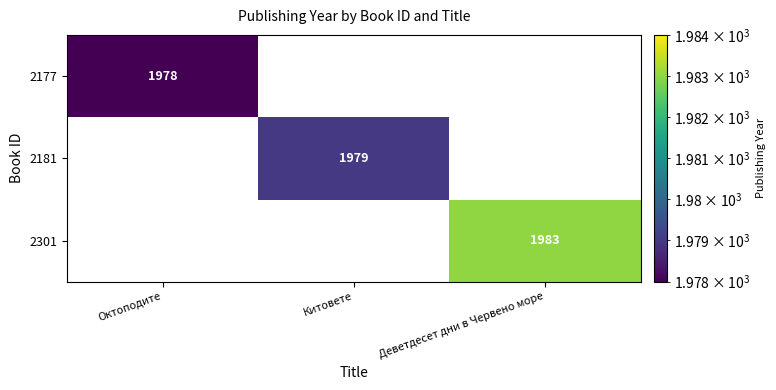

Count the number of data series in this chart.

3